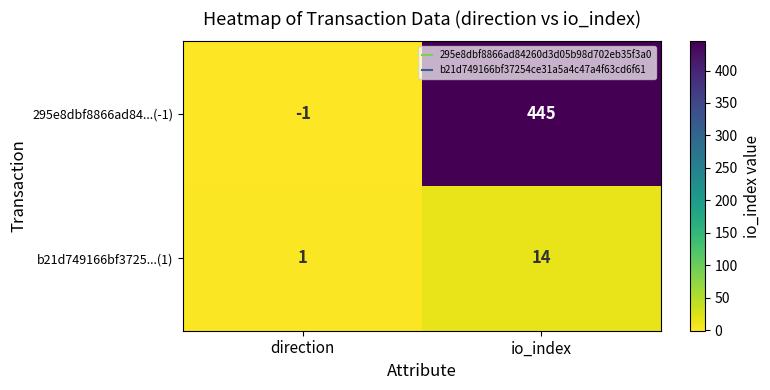

What is the greatest value displayed?

445